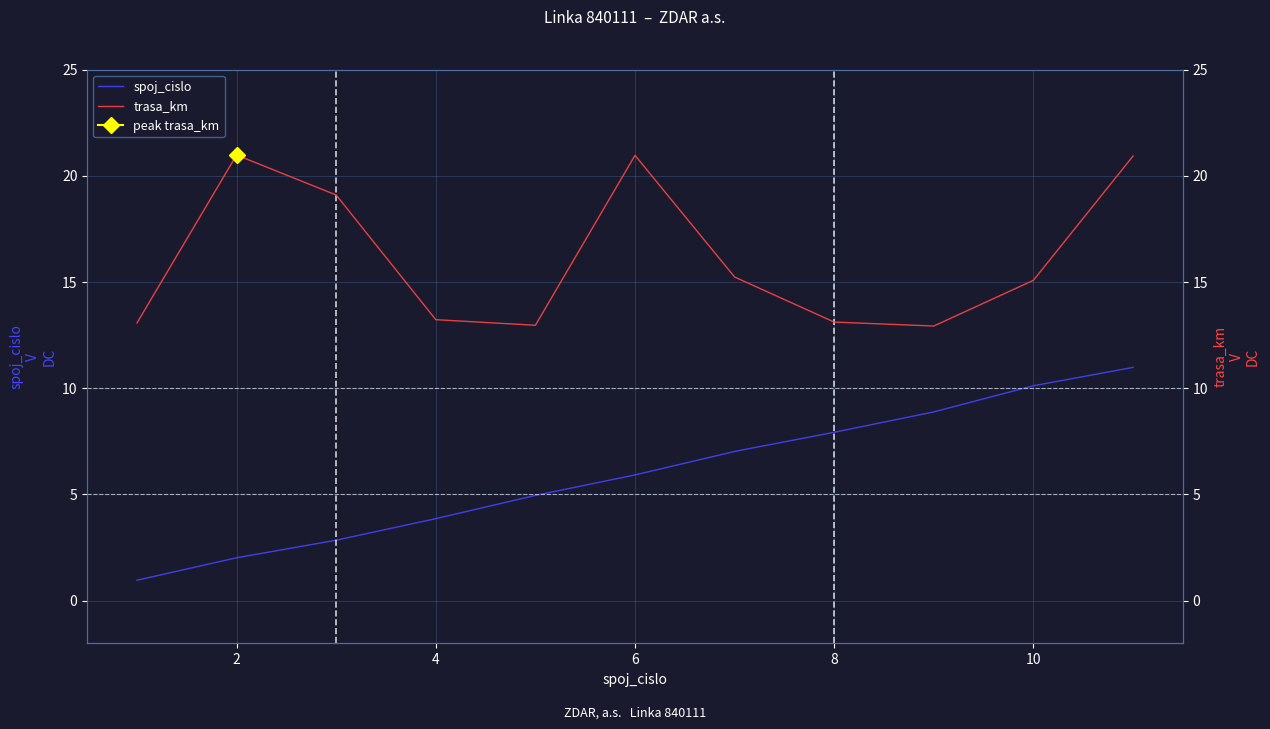

Rank the series by their maximum value, from highest to lowest.

trasa_km, spoj_cislo